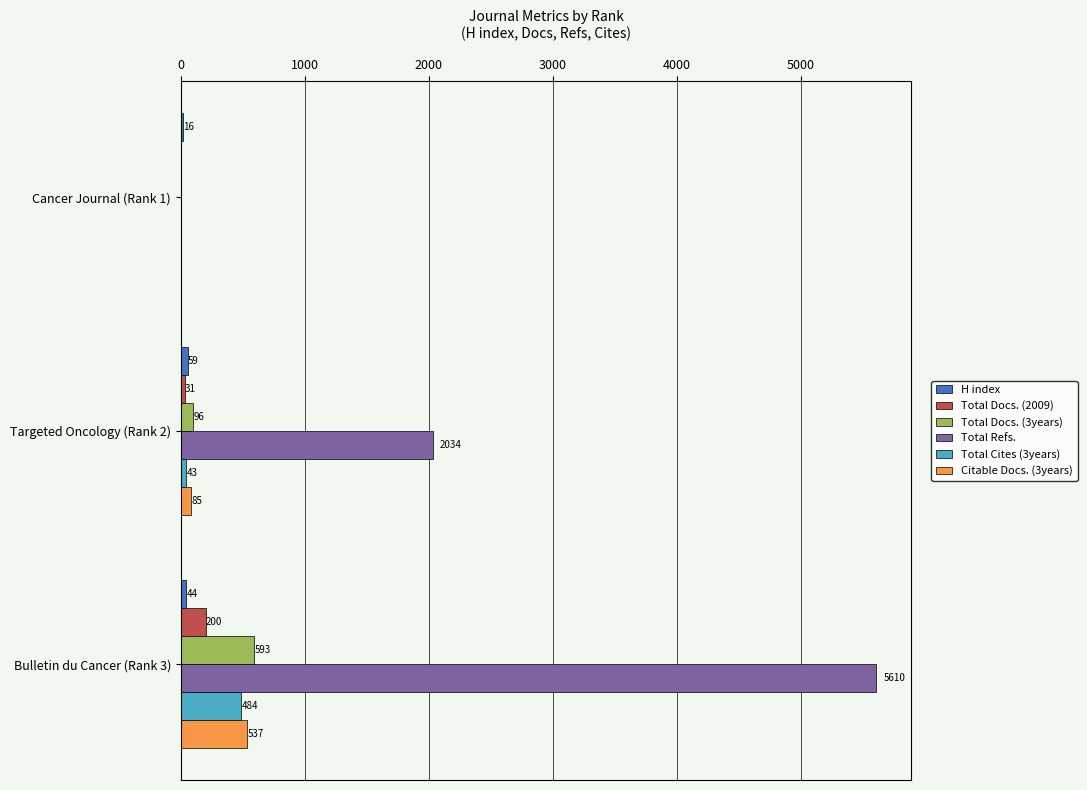

Between Cancer Journal (Rank 1) and Bulletin du Cancer (Rank 3), which series saw the biggest shift?

Total Refs.